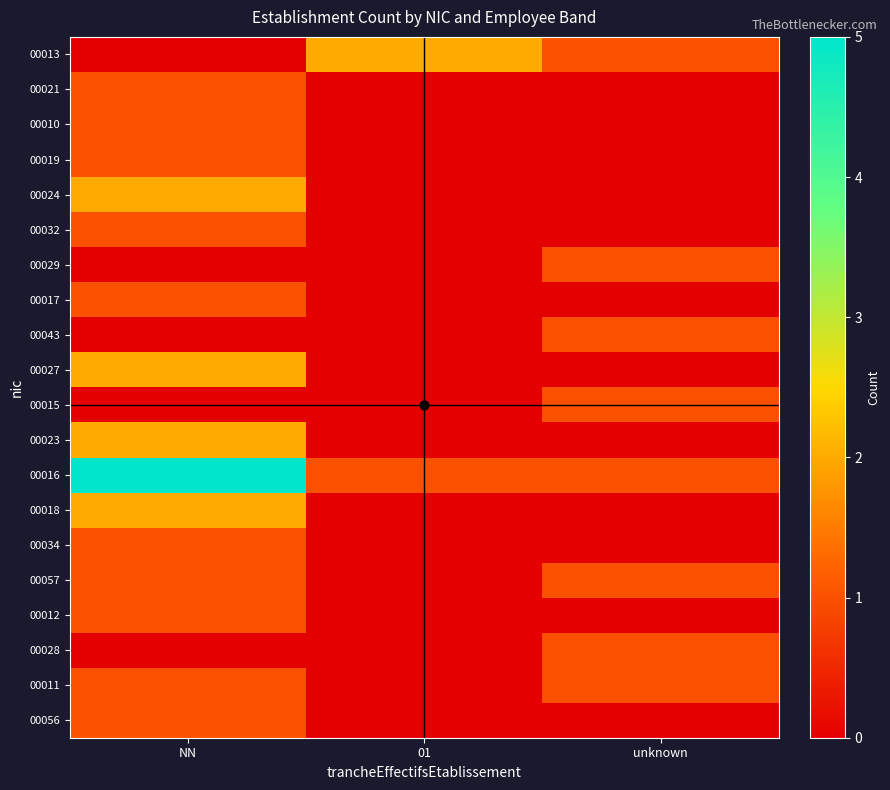

At which category is the sum across all series the highest?

NN